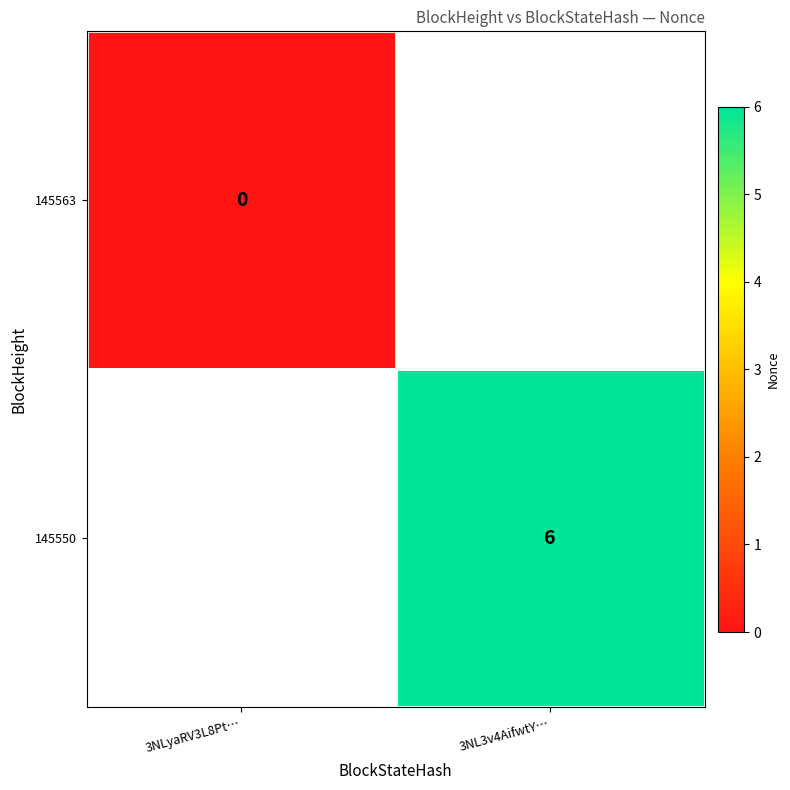

Which has a higher value, 3NLyaRV3L8Pt… or 3NL3v4AifwtY…?

3NL3v4AifwtY…